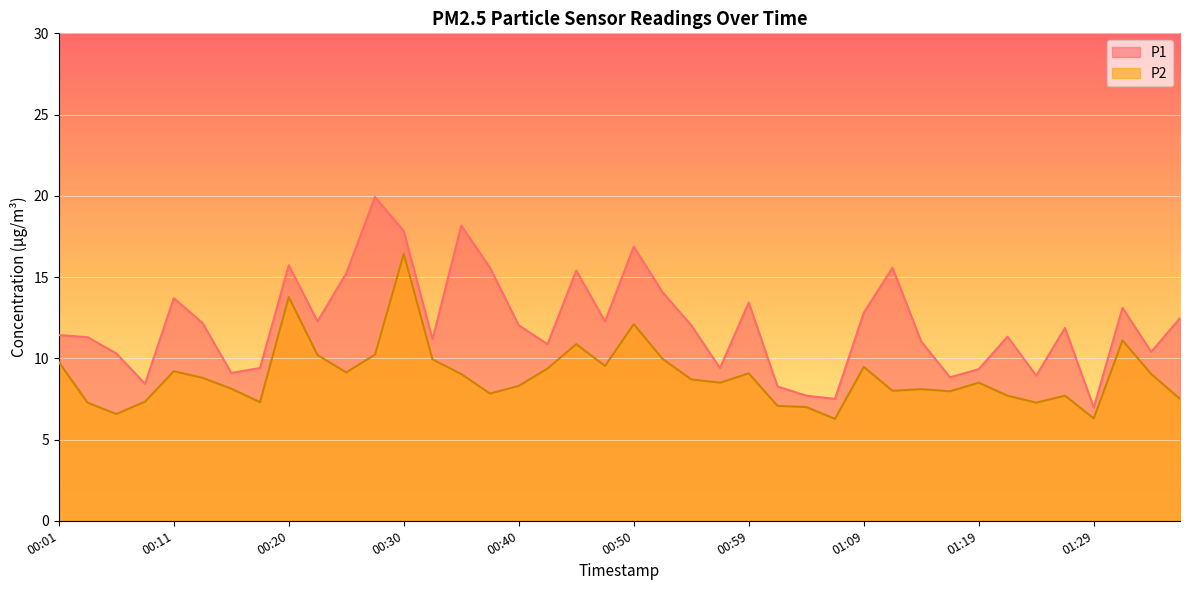

Which has a higher value, 01:07 or 01:09?

01:09